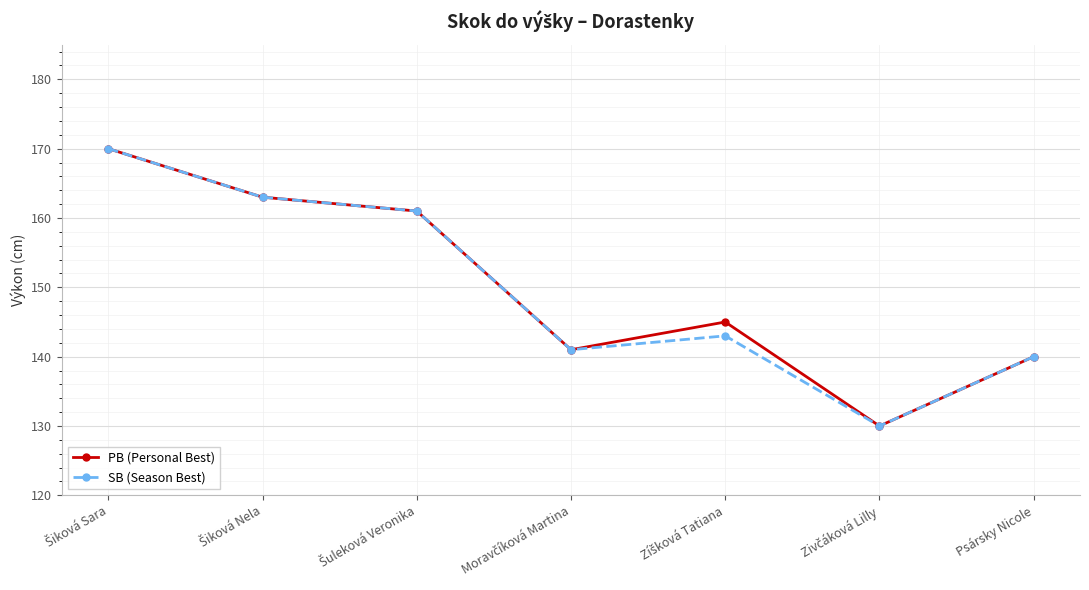

True or false: PB (Personal Best) has a value of 36 at Psársky Nicole.

False